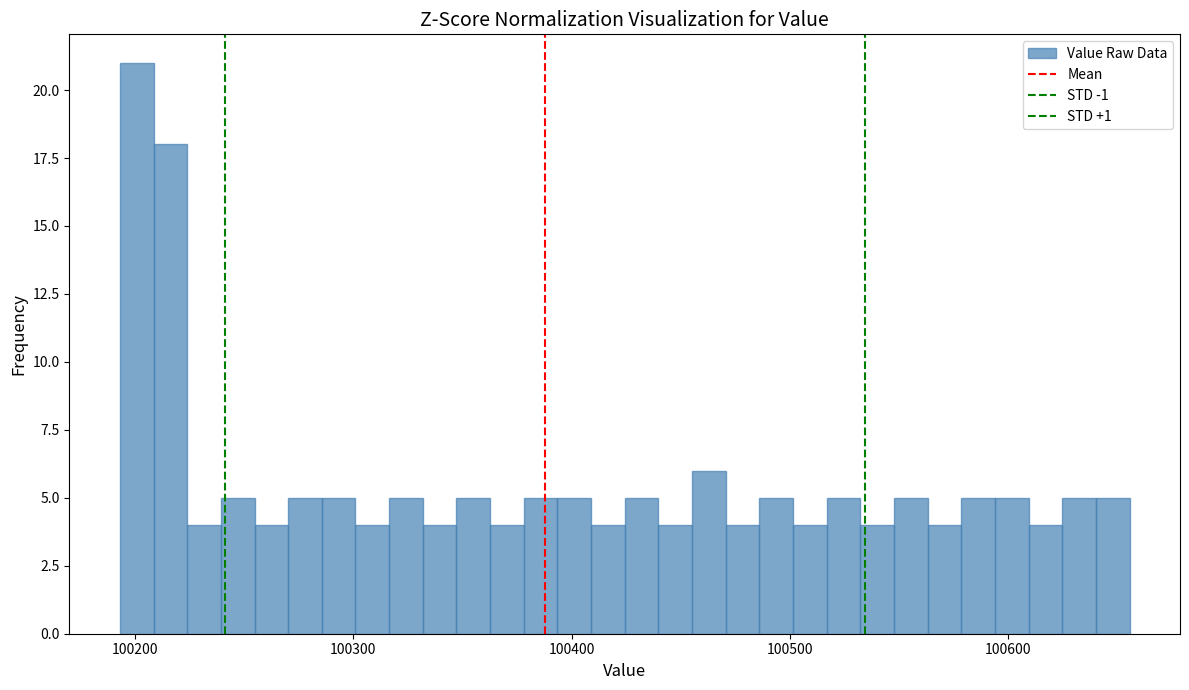

Around what value on the x-axis is the tallest bar? Give the approximate position of its centre, as read against the axis.

100200